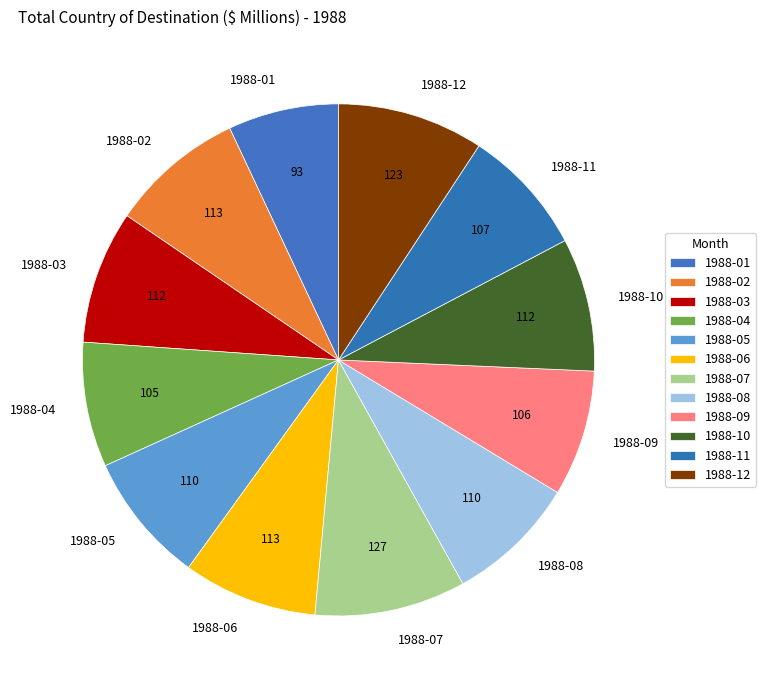

Count the number of slices in the pie.

12